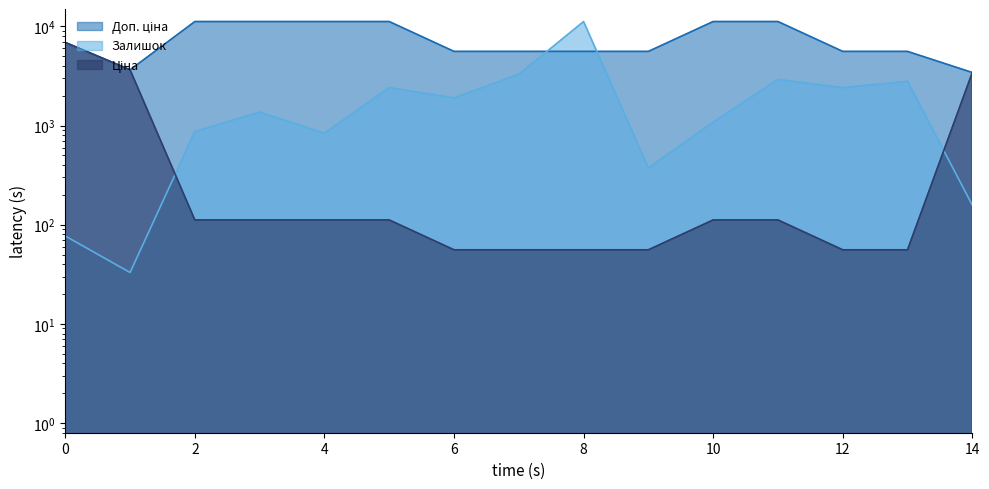

How many interior local valleys does the Залишок series have?

5